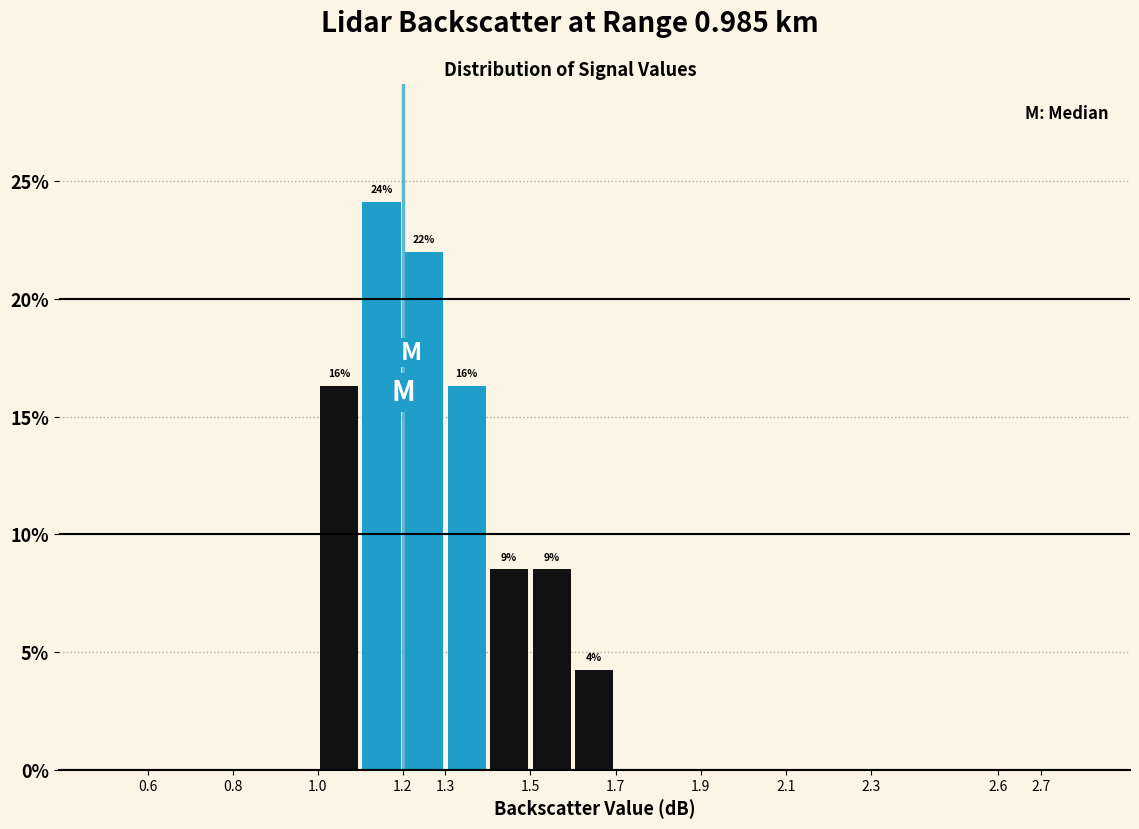

Over which range of the x-axis is the bar tallest?

1.1 to 1.2